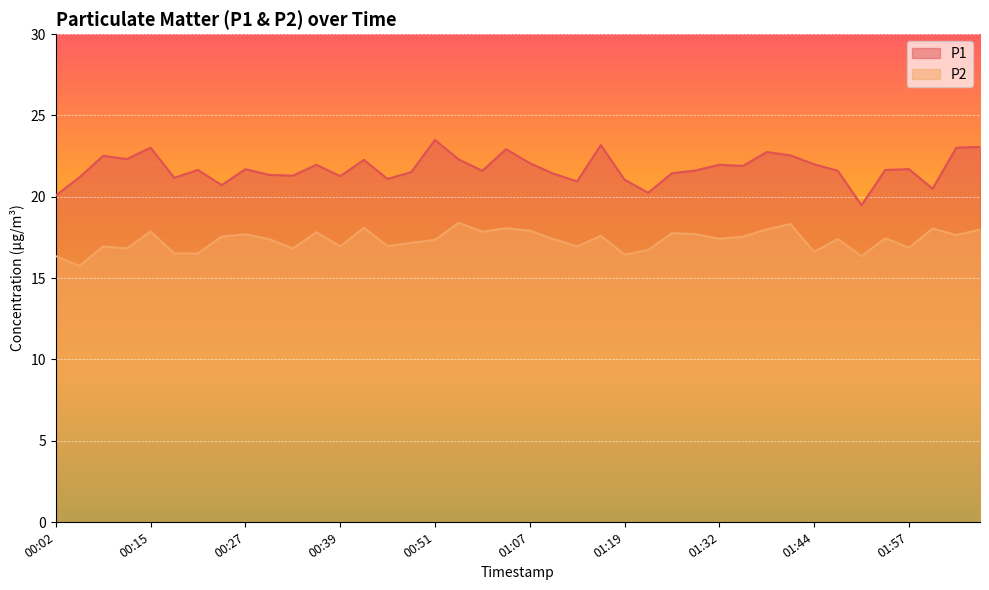

What is the highest value of the P2 series?

18.4